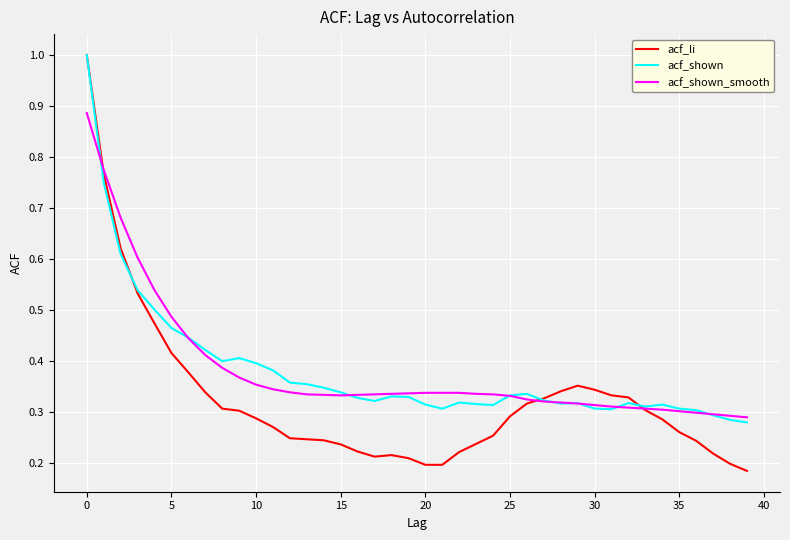

Which series has the largest range (max minus min)?

acf_li